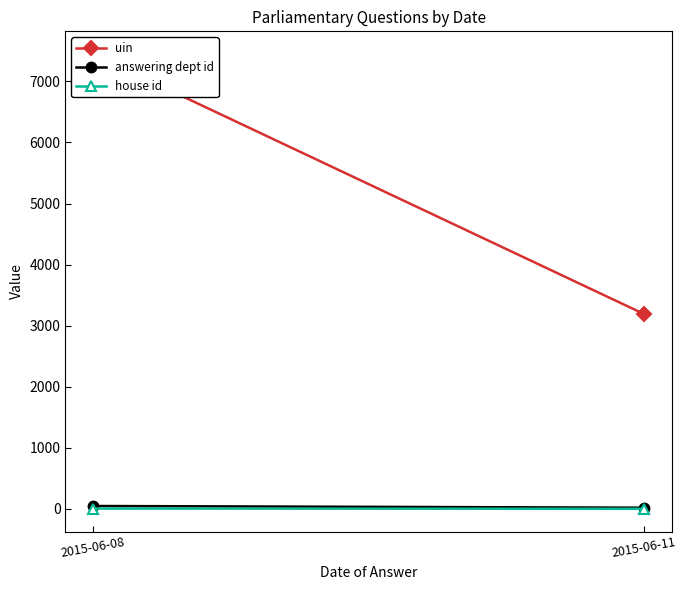

How many lines are shown in the chart?

3